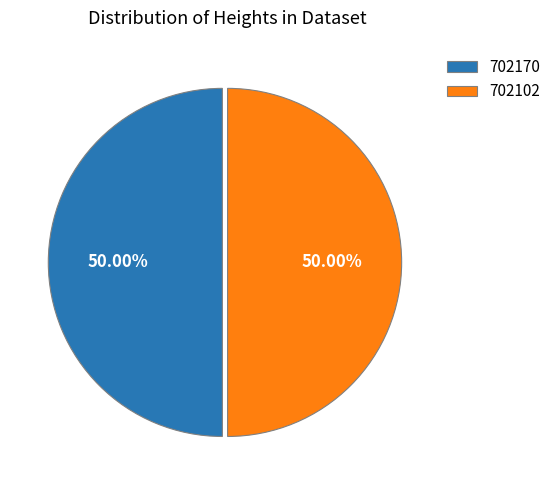

Approximately how many times larger is the value at 702170 compared to 702102?

1.0